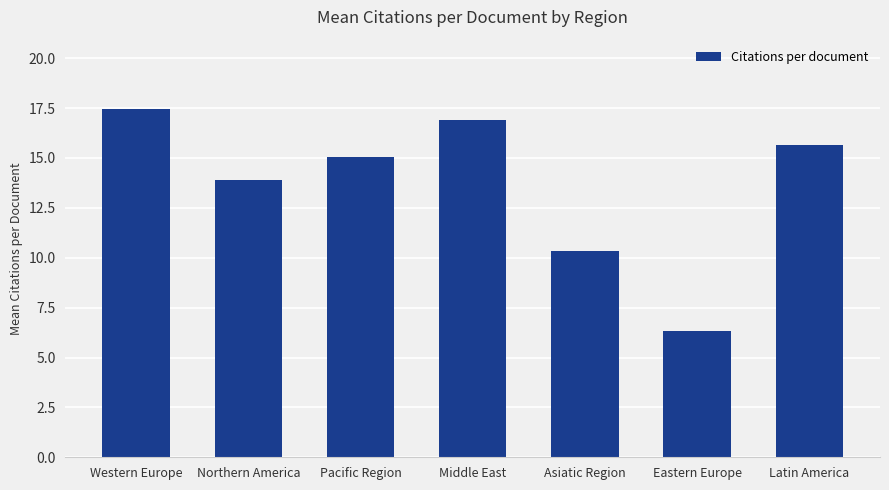

How many bars are there in total?

7